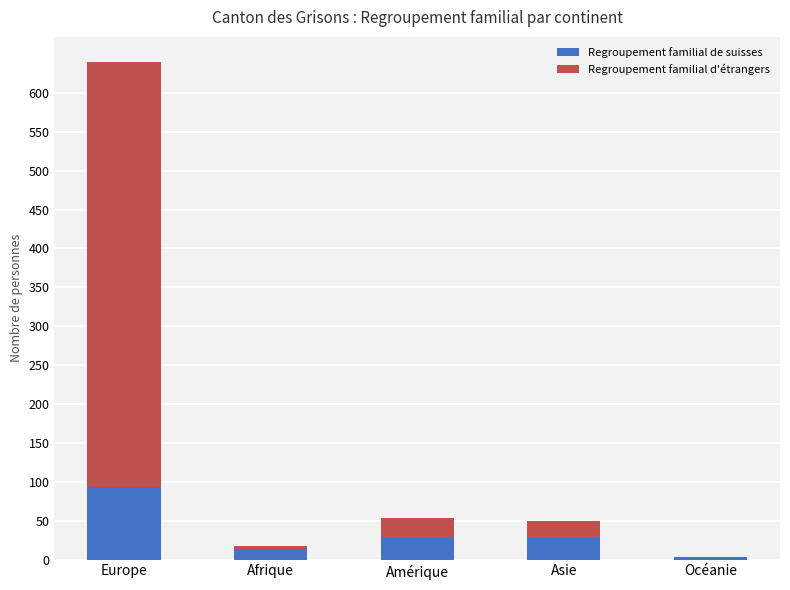

What is the highest value of the Regroupement familial de suisses series?

93